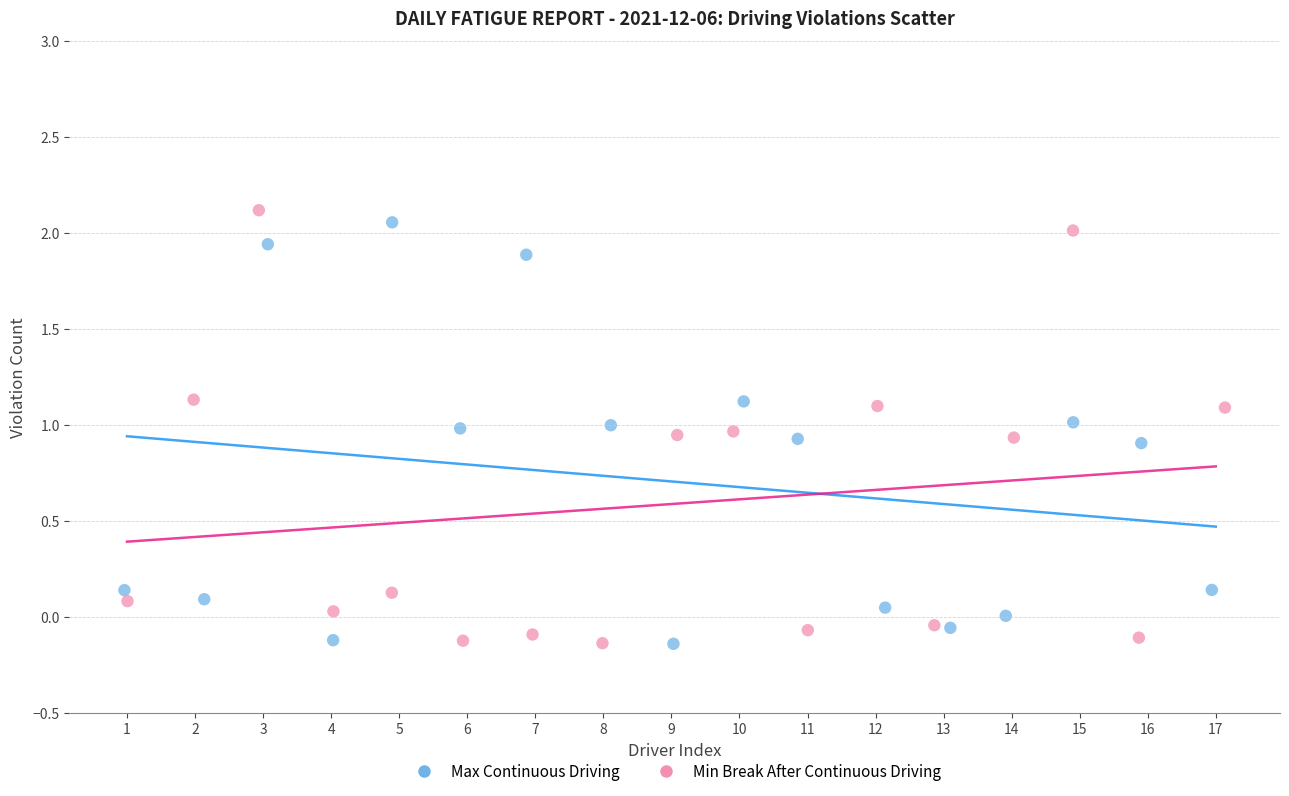

What are all the series names shown in the legend?

Max Continuous Driving, Min Break After Continuous Driving